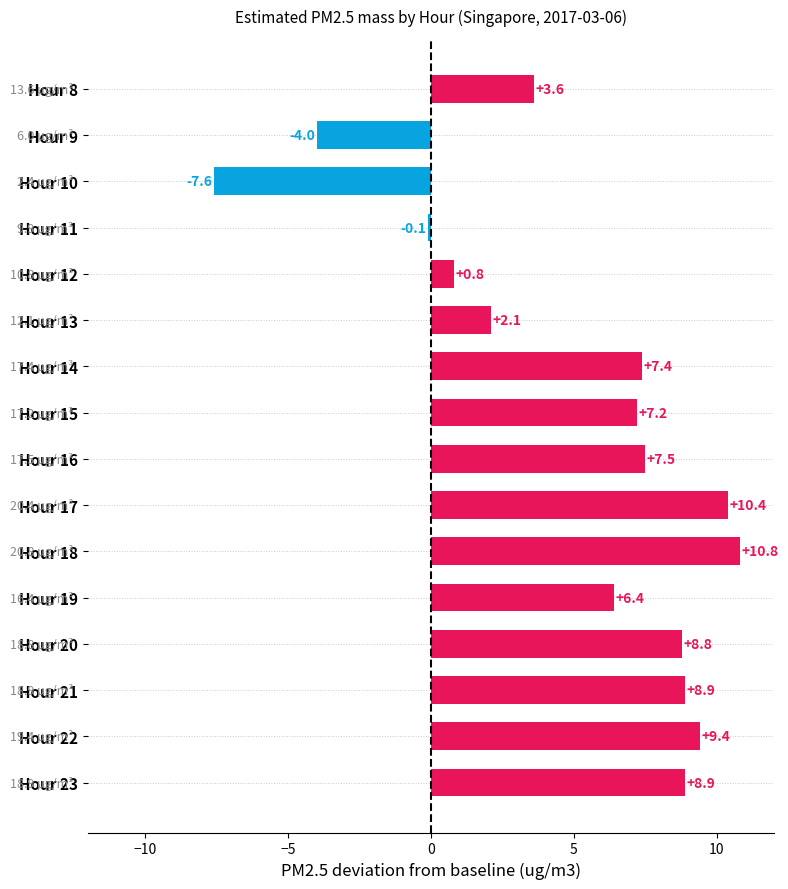

What is the change in value from Hour 12 to Hour 18?

+10.0